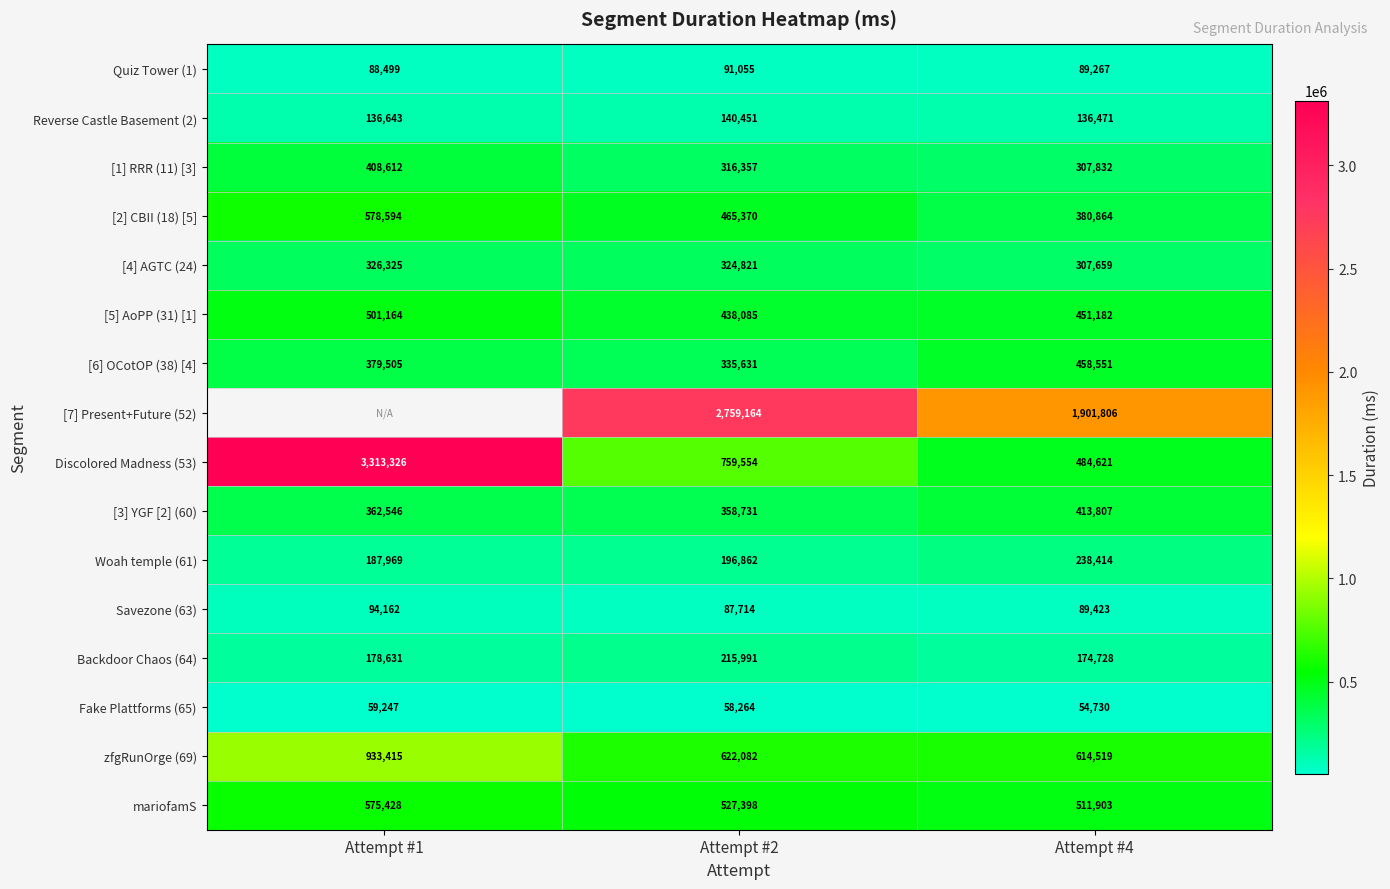

Is the value of [7] Present+Future (52) at Attempt #4 greater than the value of Discolored Madness (53) at Attempt #4?

Yes